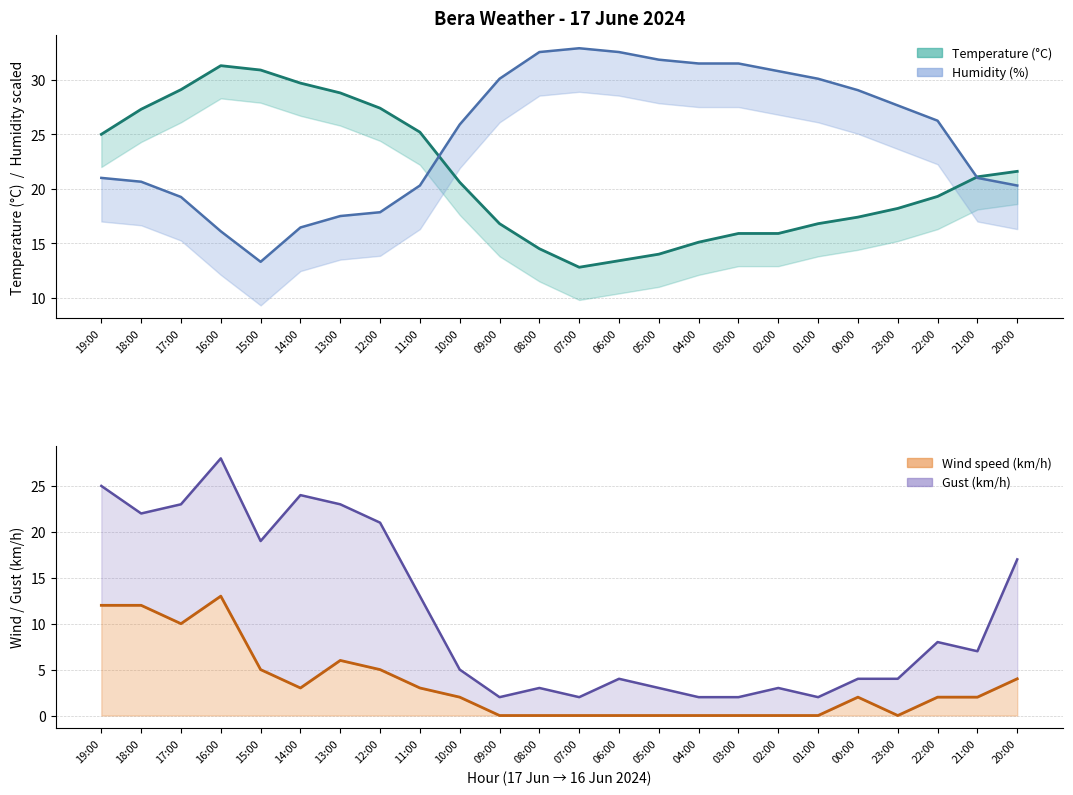

Rank the series by their maximum value, from highest to lowest.

Humidity (%), Temperature (C), Gust (km/h), Wind speed (km/h)